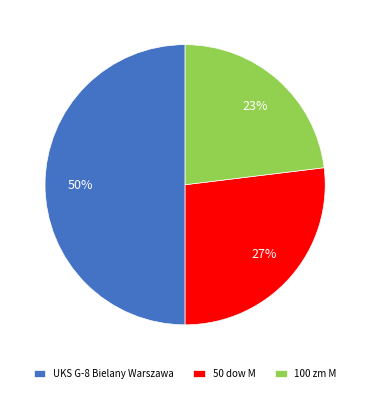

Which category has the smallest portion of the pie?

100 zm M